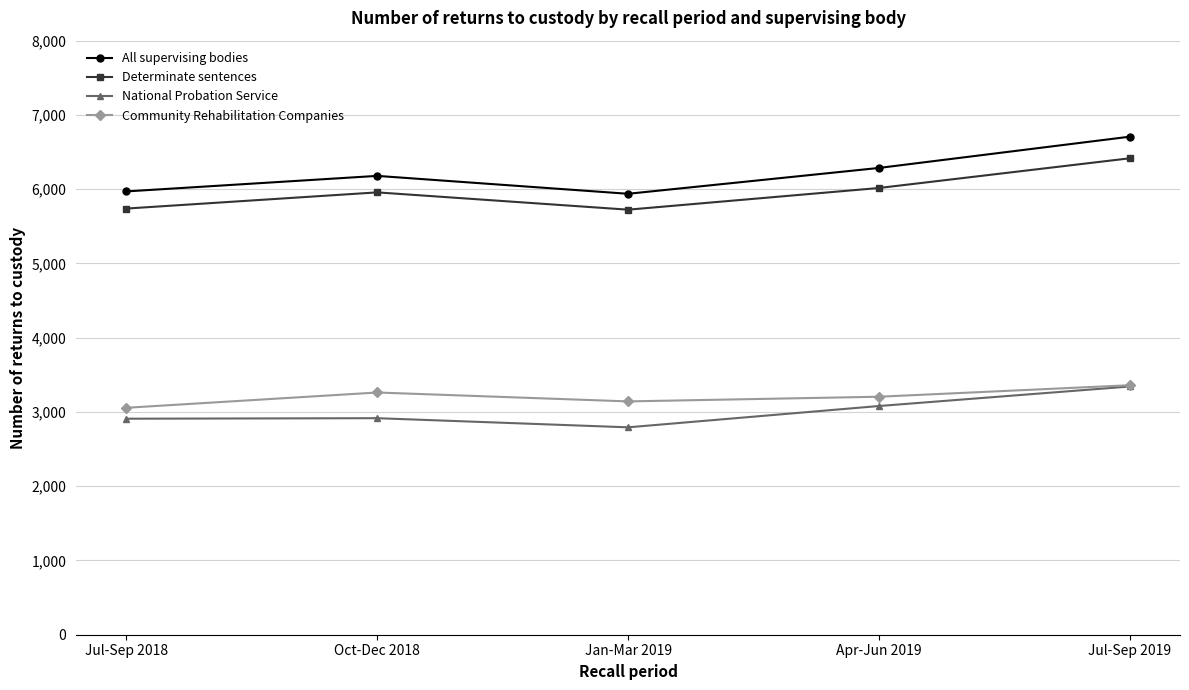

What is the spread (max minus min) of values at Jul-Sep 2019?

3364